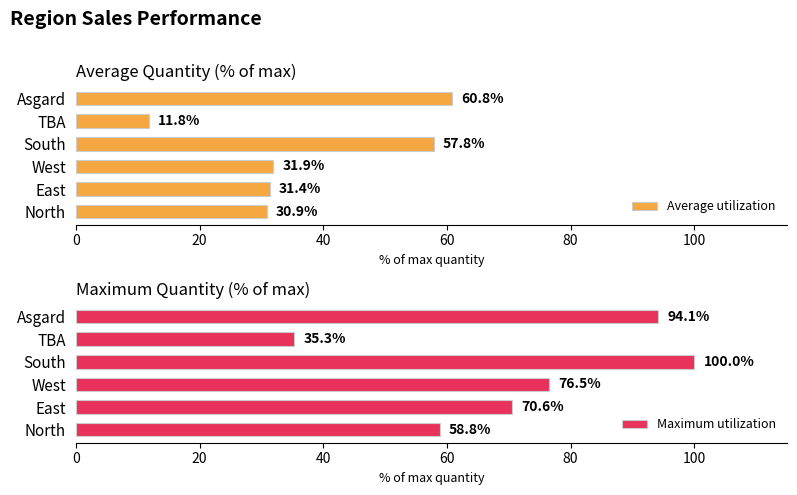

Which series has the largest total across all categories?

Maximum utilization